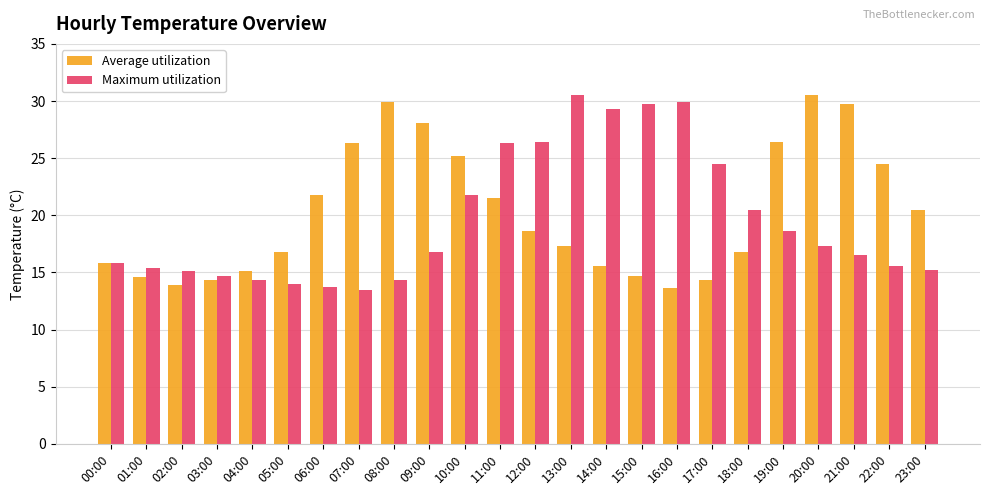

At which label does Maximum utilization first exceed 16?

09:00